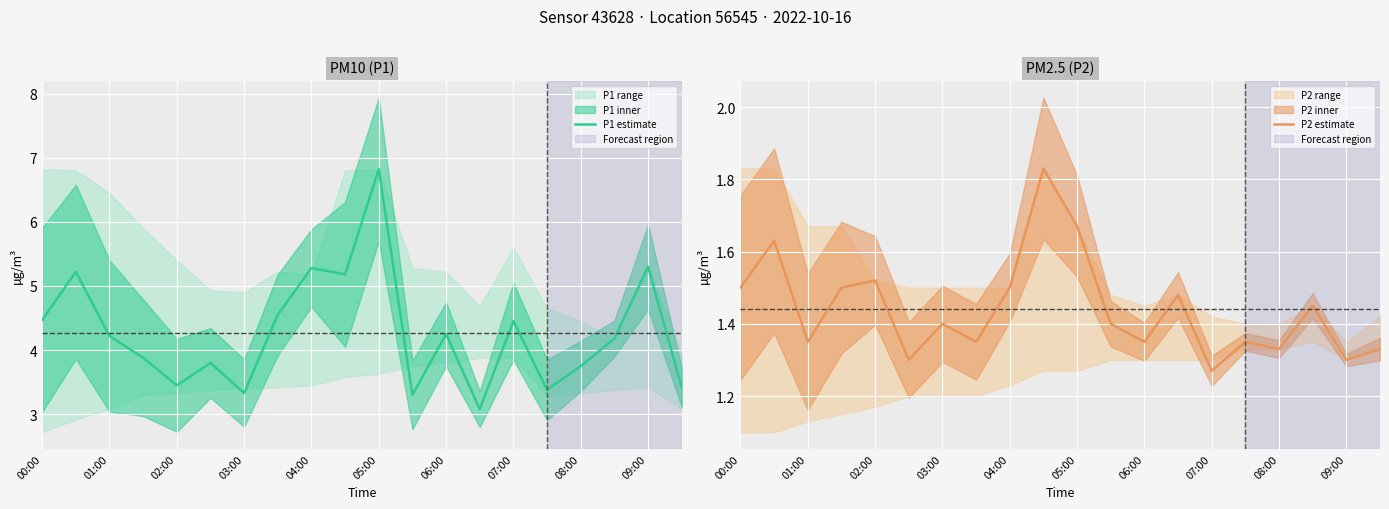

The P2 estimate series shows 2.4 at 02:00. True or false?

False